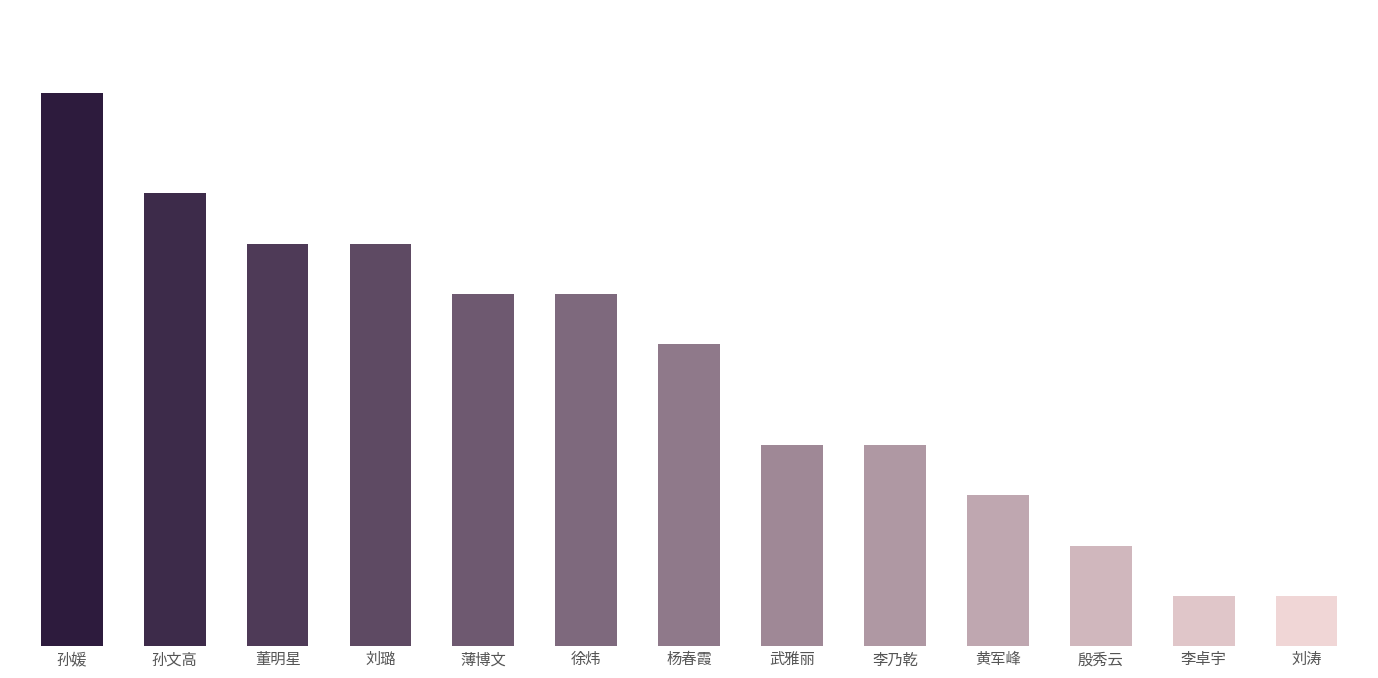

True or false: the data shows 3 at 黄军峰.

True